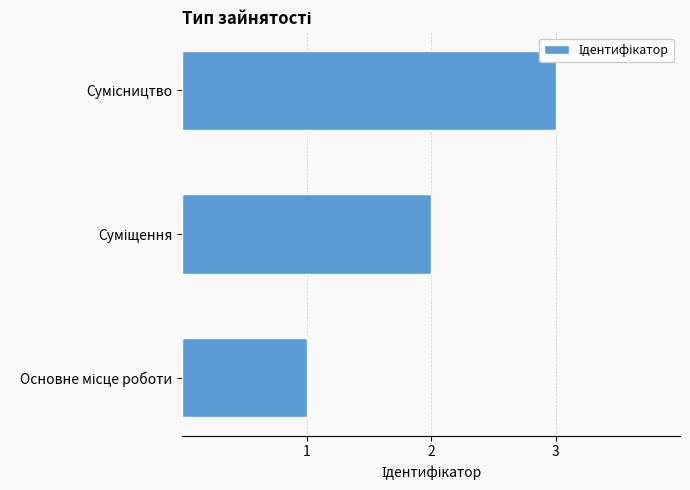

What is the maximum value shown in the chart?

3